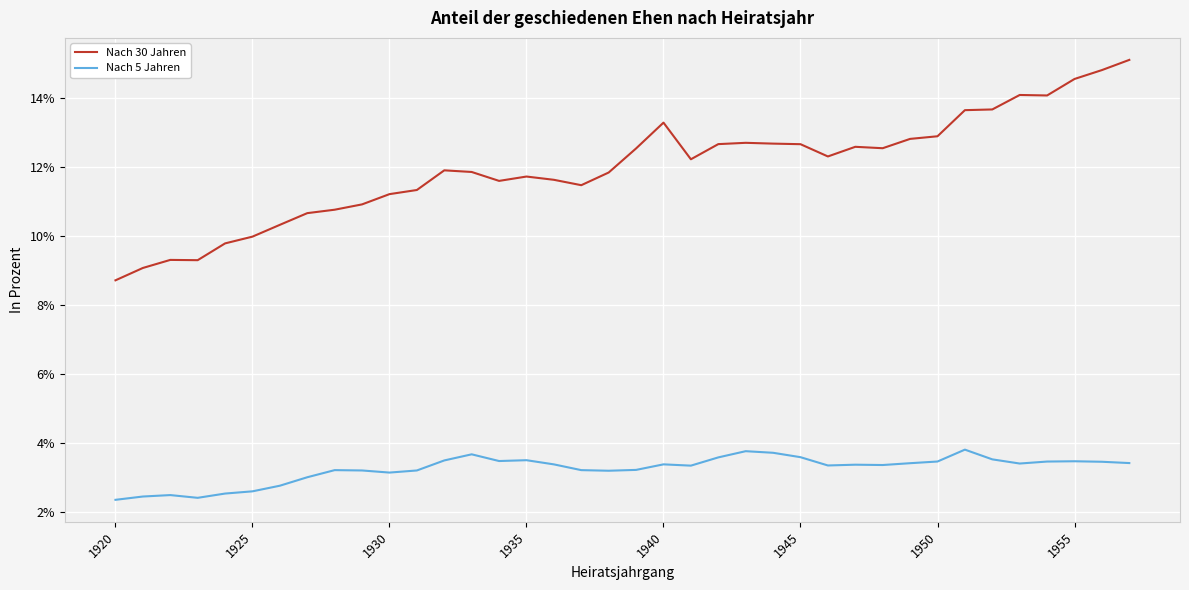

What is the minimum value for Nach 30 Jahren?

8.7